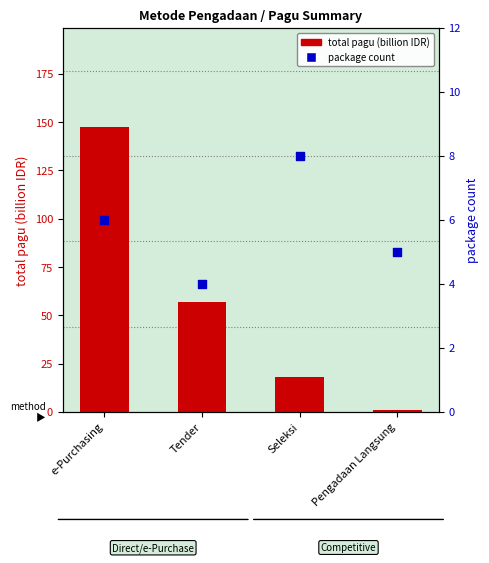

Which series contains the lowest Y value?

total pagu (billion IDR)